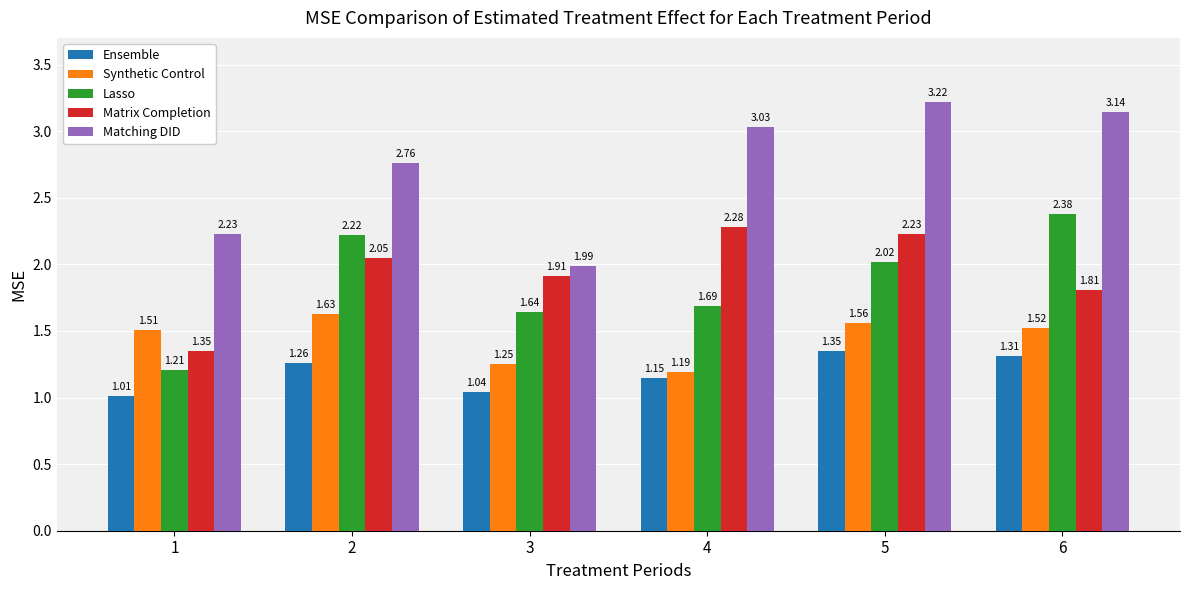

Where does the Matching DID series first go above 3?

4